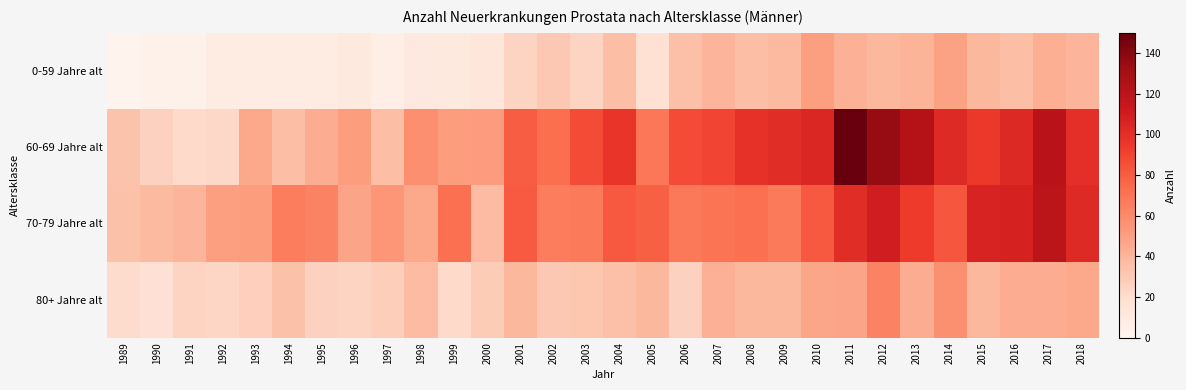

At how many categories does at least one series exceed 74?

17